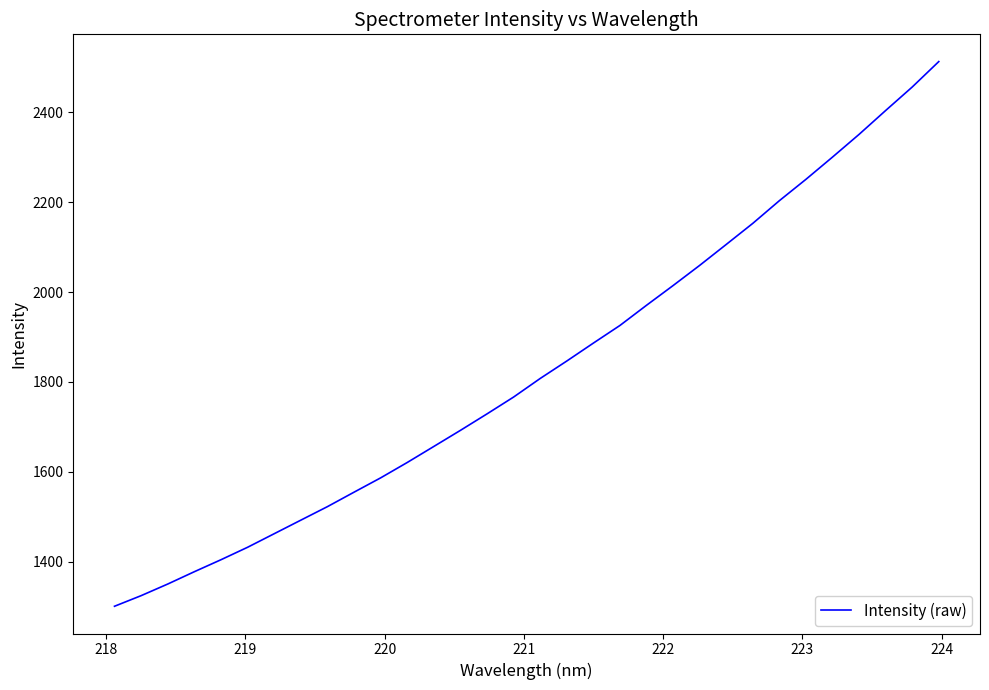

What is the minimum value shown in the chart?

1300.9